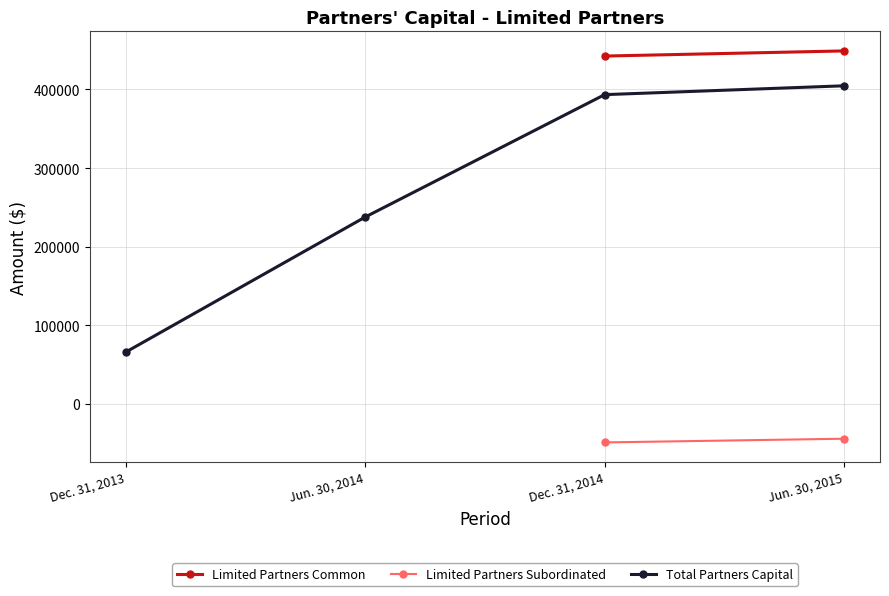

What is the highest value of the Total Partners Capital series?

404610